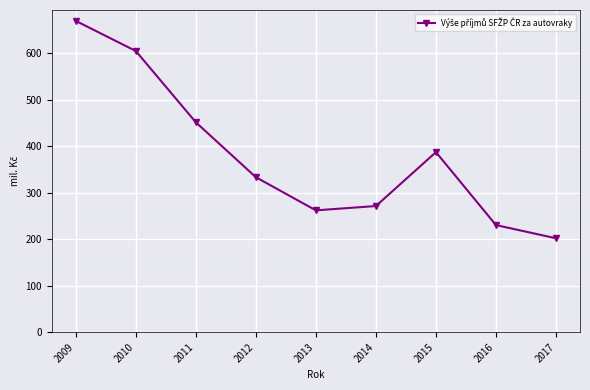

What value does the data have at 2017?

202.1